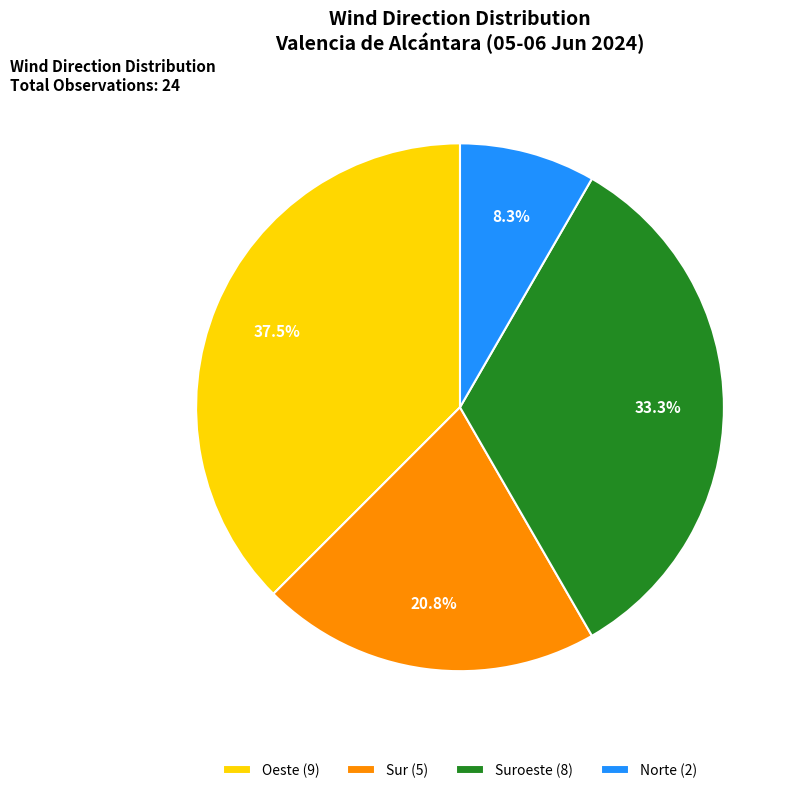

Does any single category account for the majority?

No